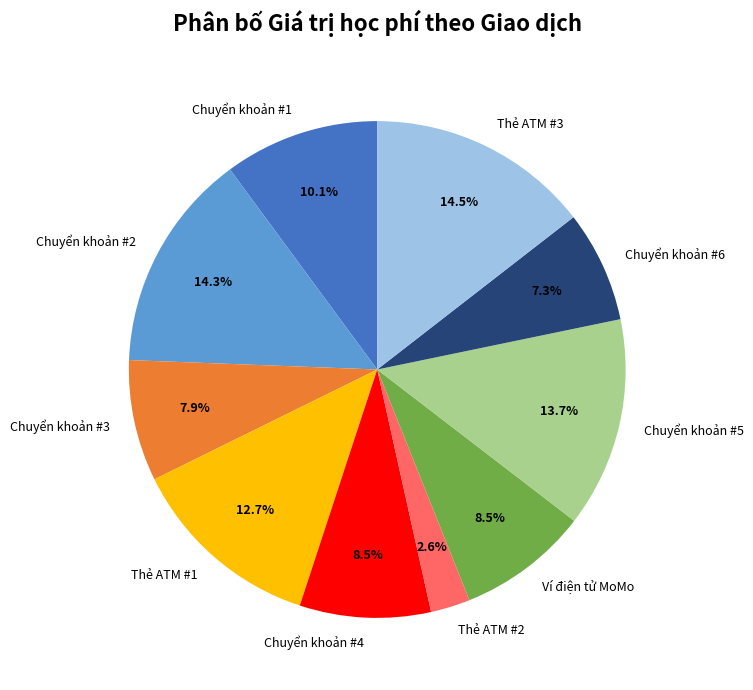

Which category has the smallest portion of the pie?

Thẻ ATM #2